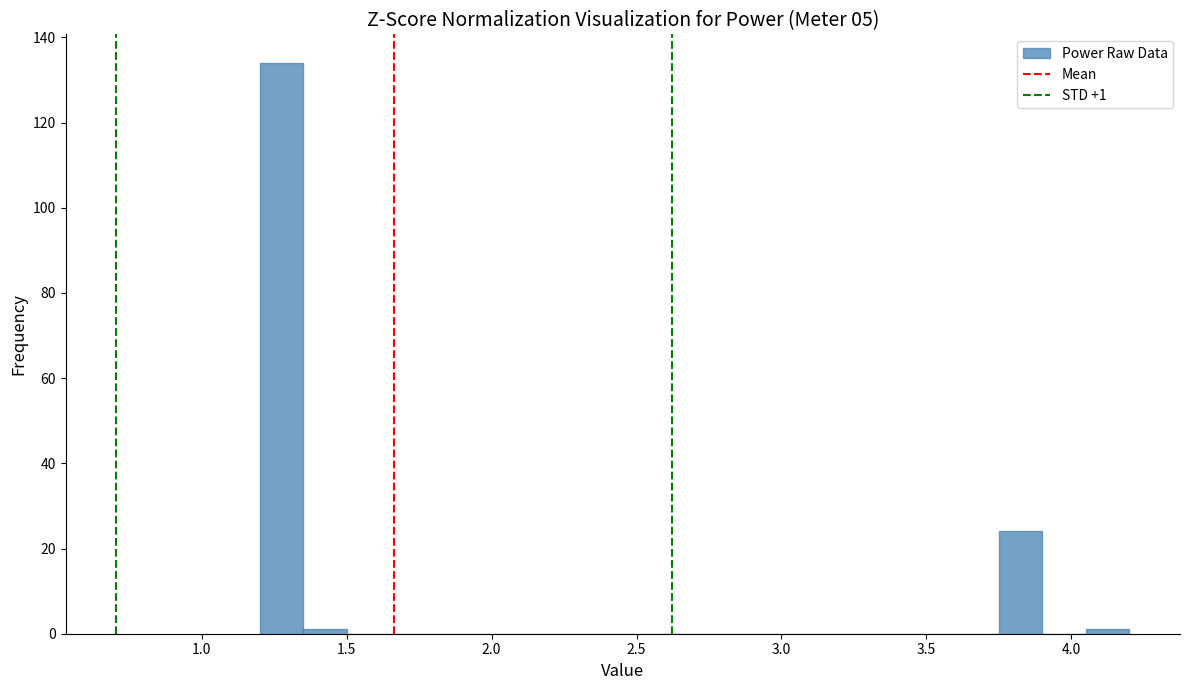

Read against the x-axis, roughly where is the centre of the tallest bar?

1.30